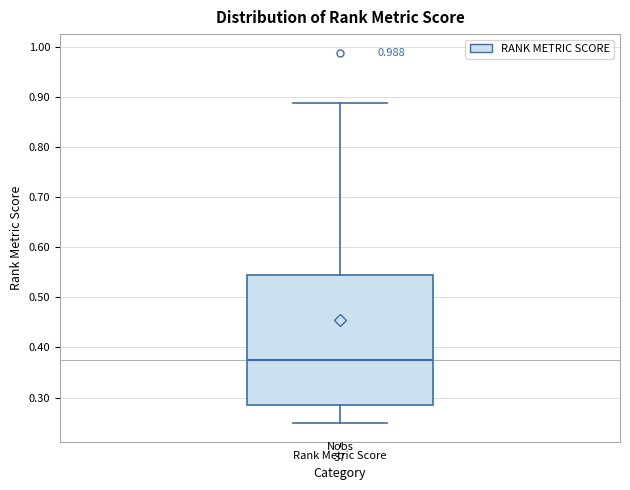

Where does the median line of the box for Rank Metric Score sit on the y-axis? The values are not printed on the chart, so give them approximately, as read against the axis.

0.38